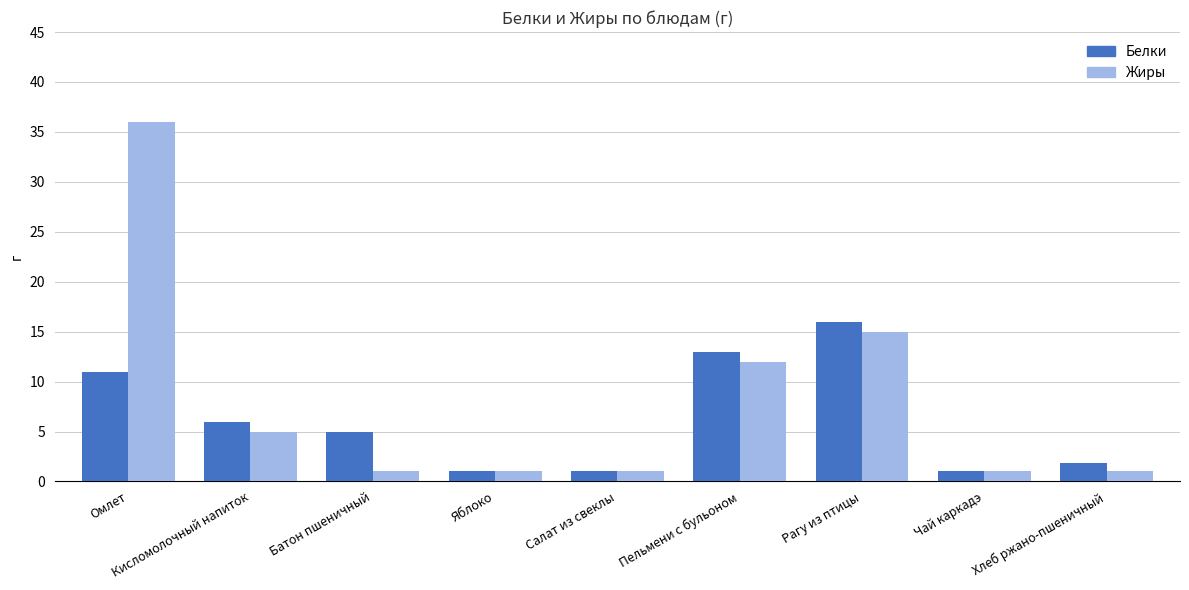

Rank the series by their maximum value, from lowest to highest.

Белки, Жиры